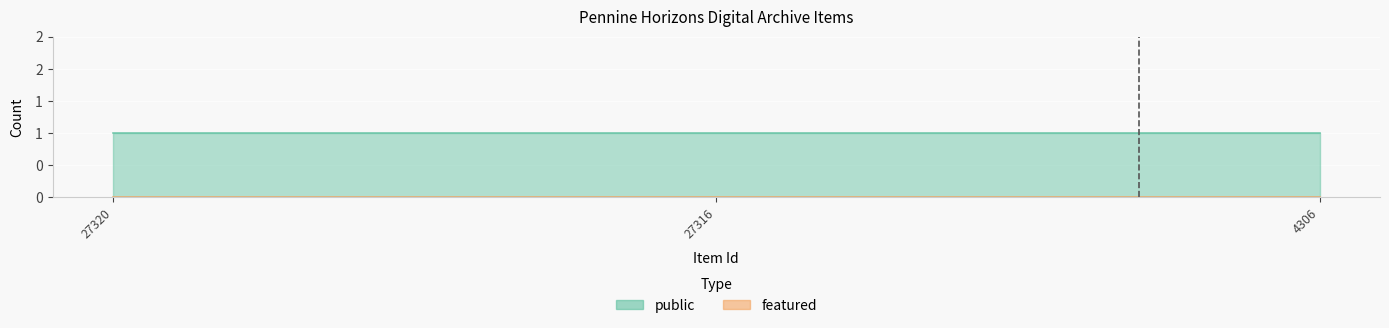

At 27320, list the series in order from smallest to largest.

featured, public